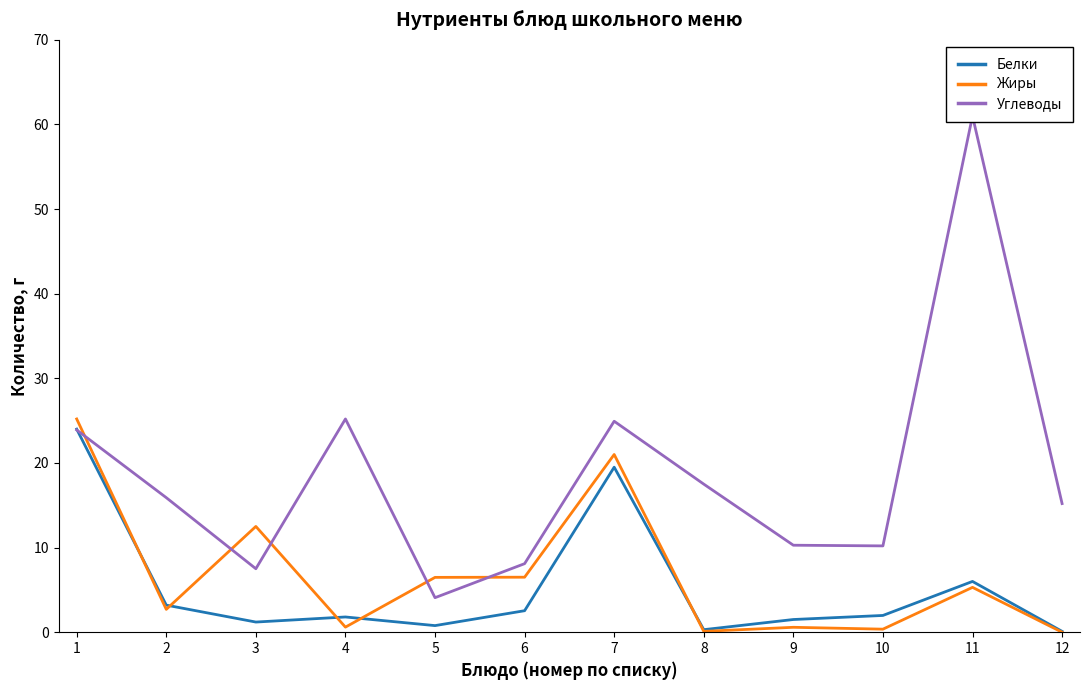

Where is the first local minimum for Белки?

3